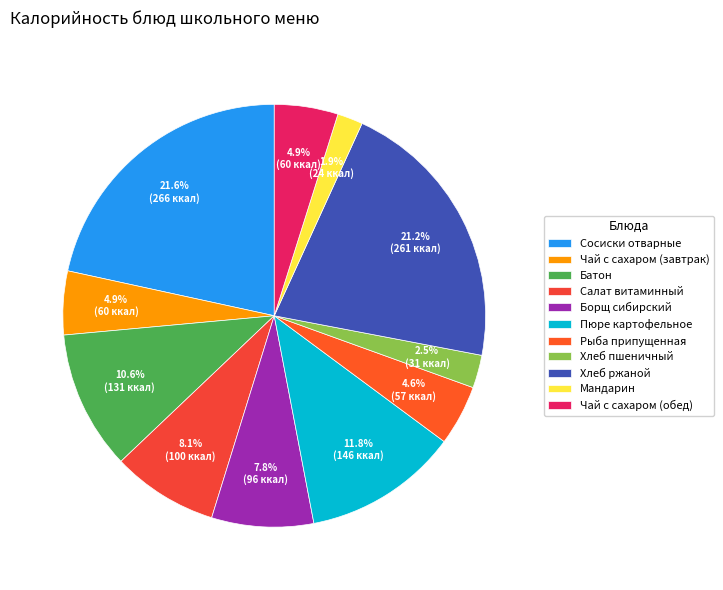

How many segments does this pie chart have?

11